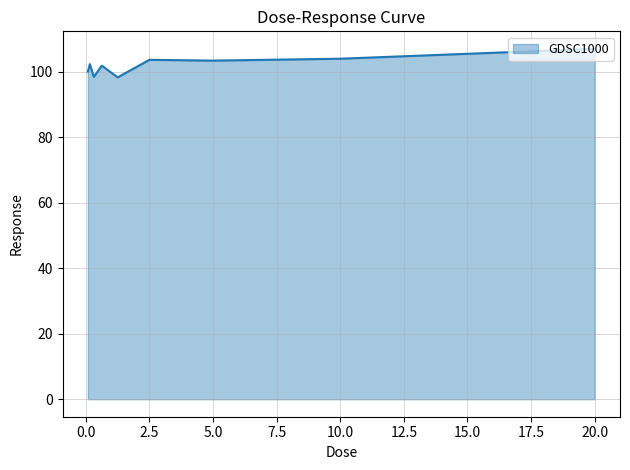

What is the difference between the maximum and minimum values?

8.7